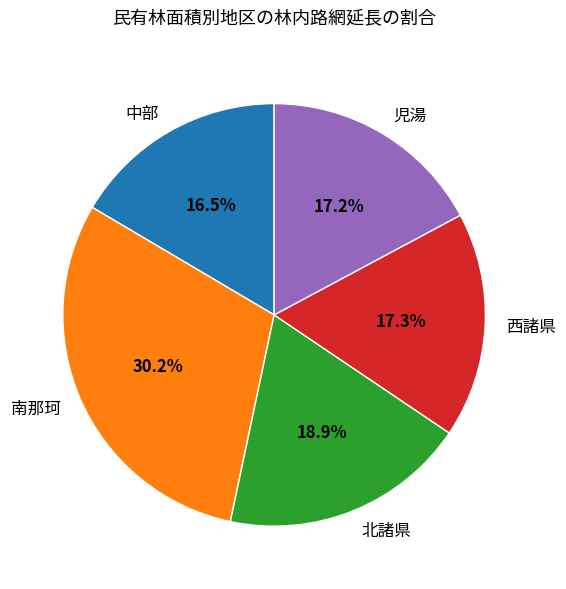

Count the number of slices in the pie.

5